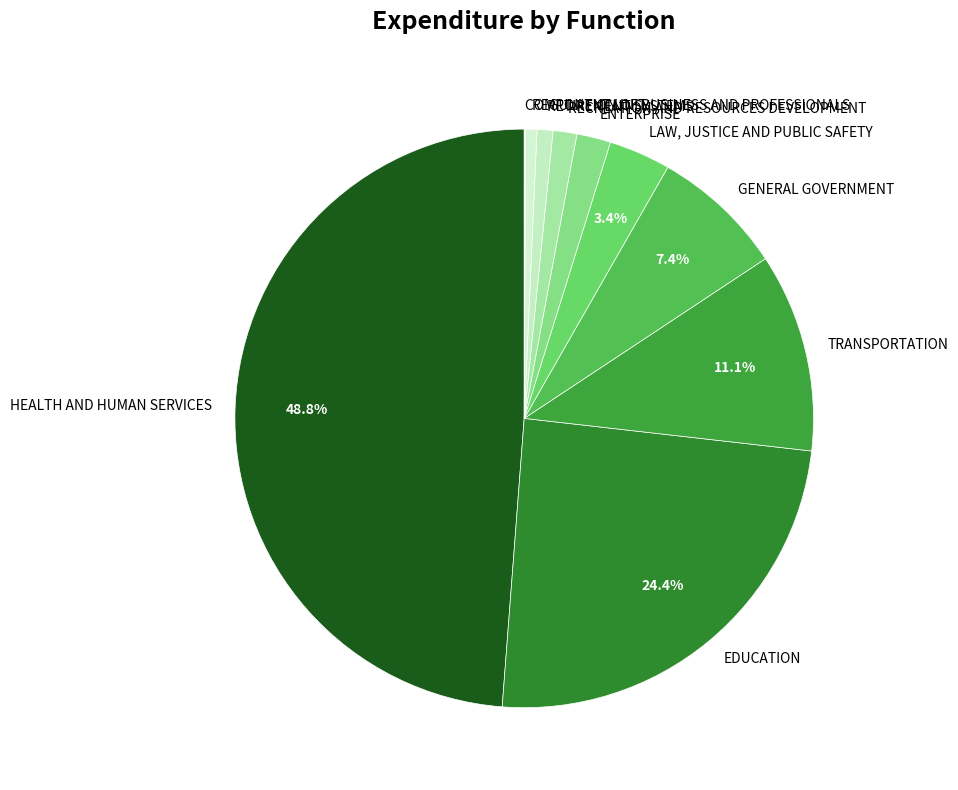

What percentage is NOT represented by TRANSPORTATION?

88.9%